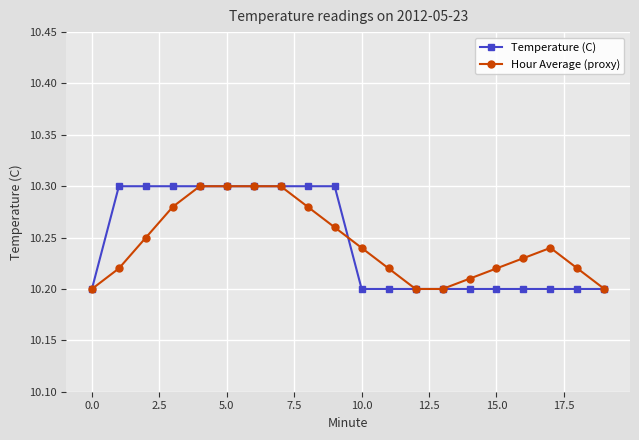

True or false: Temperature (C) and Hour Average (proxy) intersect in this chart.

True